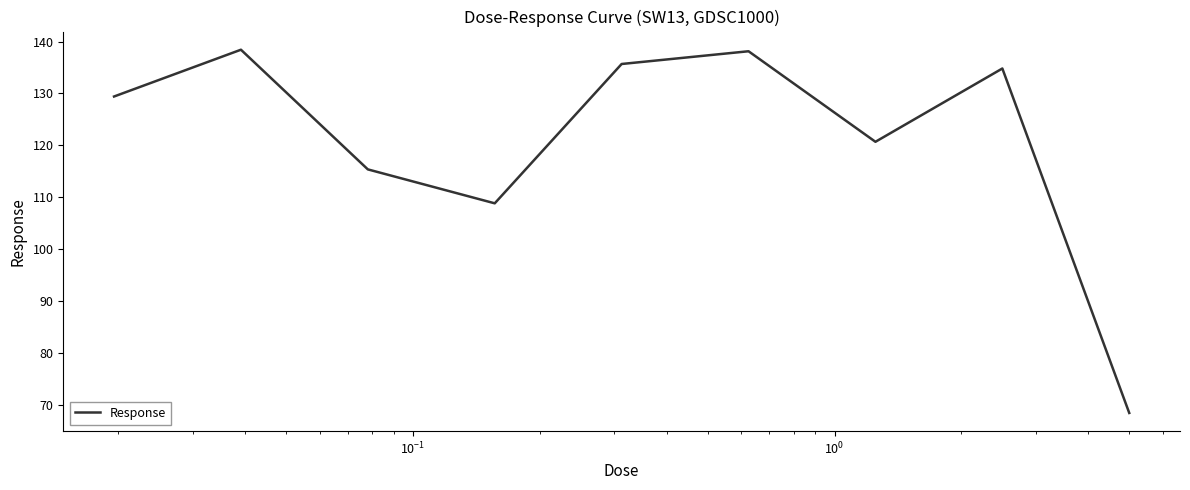

What is the difference between the maximum and minimum values?

70.1